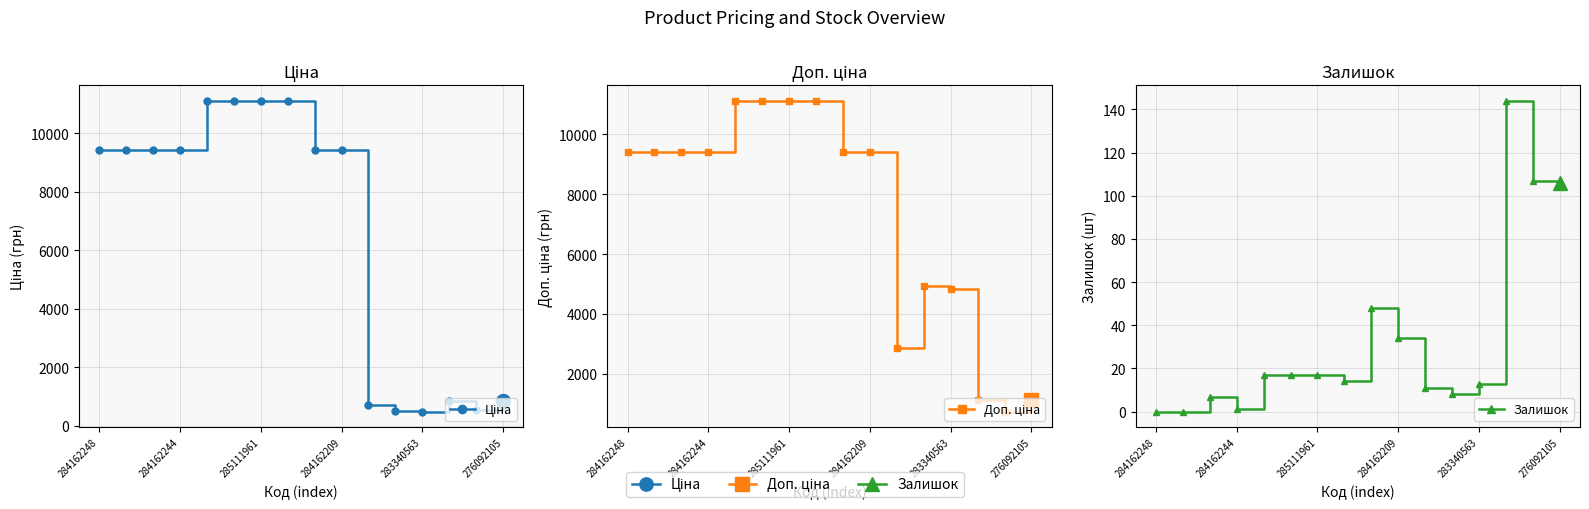

True or false: Ціна has a value of 3737.4 at 284162244.

False